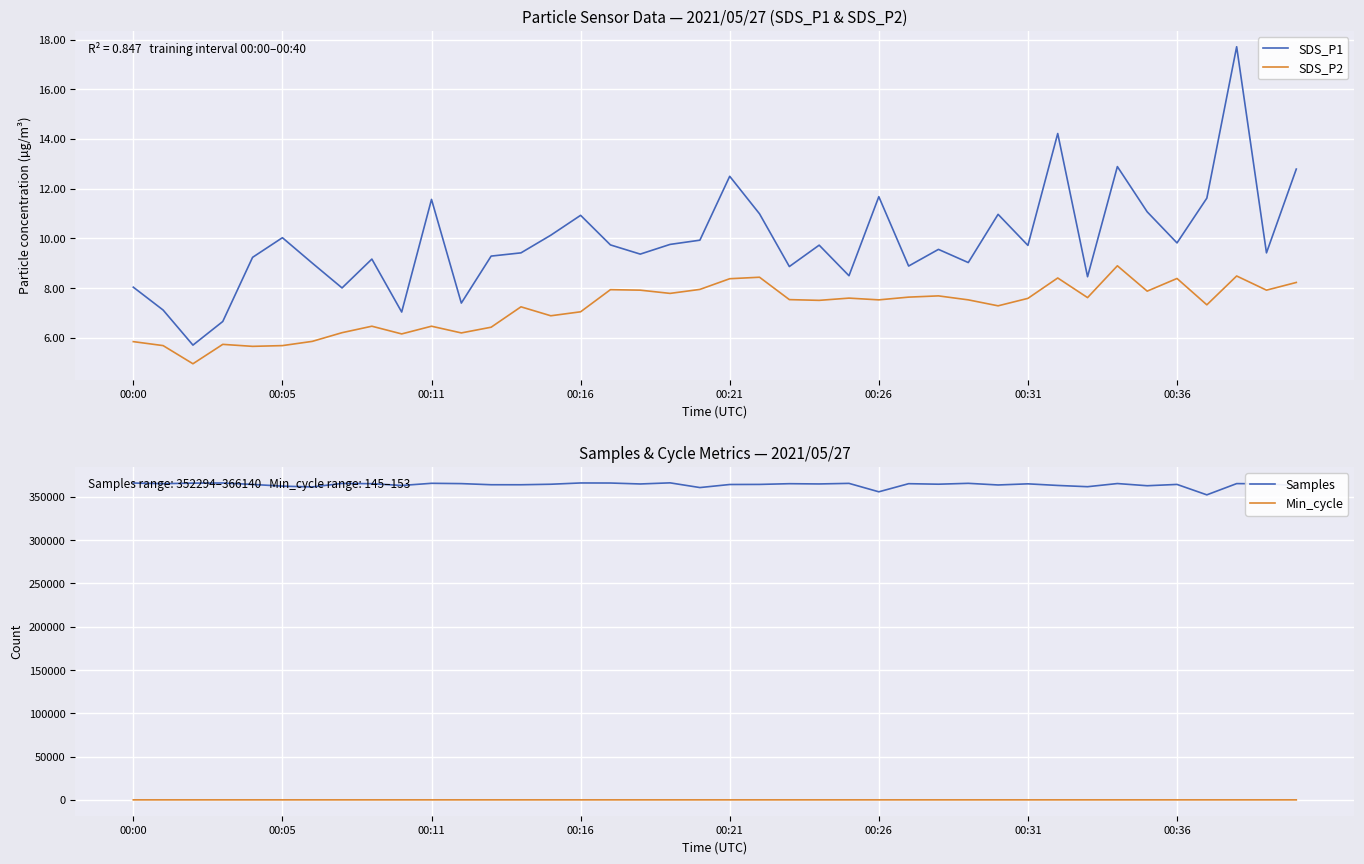

True or false: SDS_P1 and SDS_P2 intersect in this chart.

False